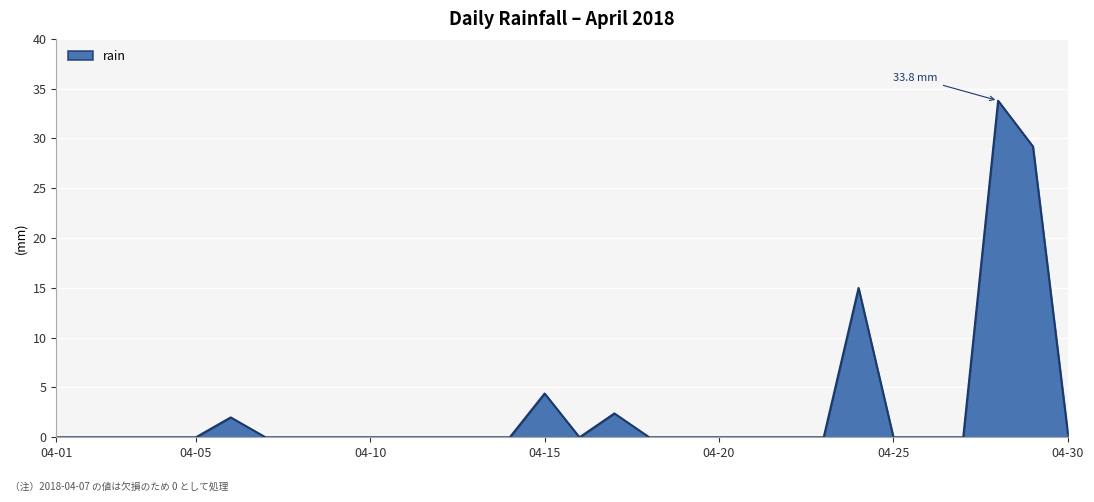

What is the difference between the maximum and minimum values?

33.8